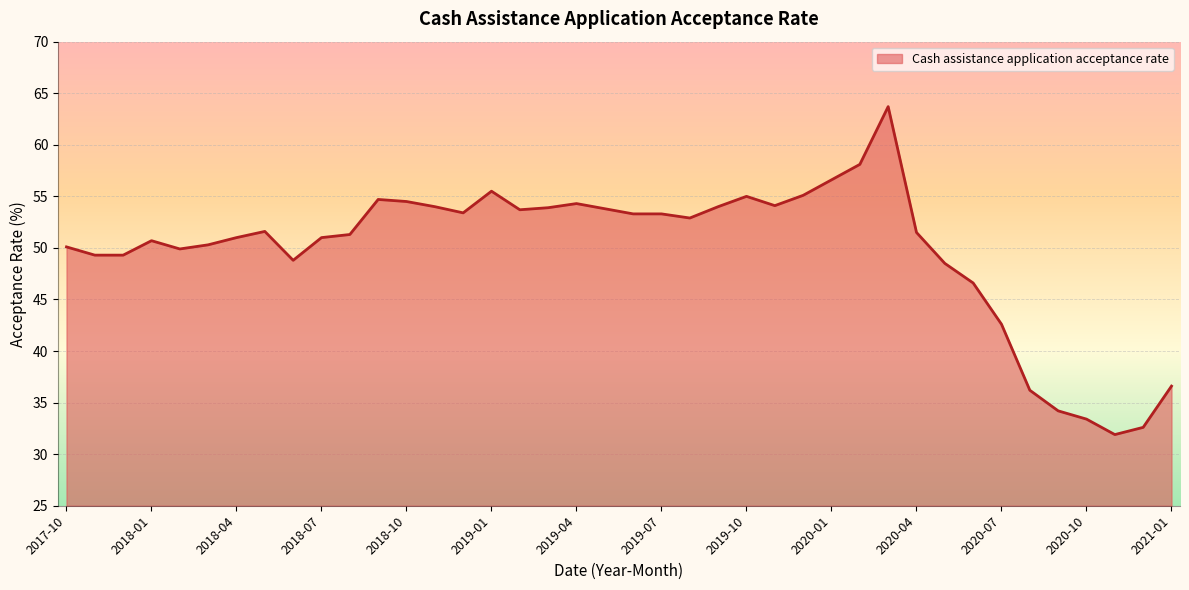

What is the minimum value shown in the chart?

31.9